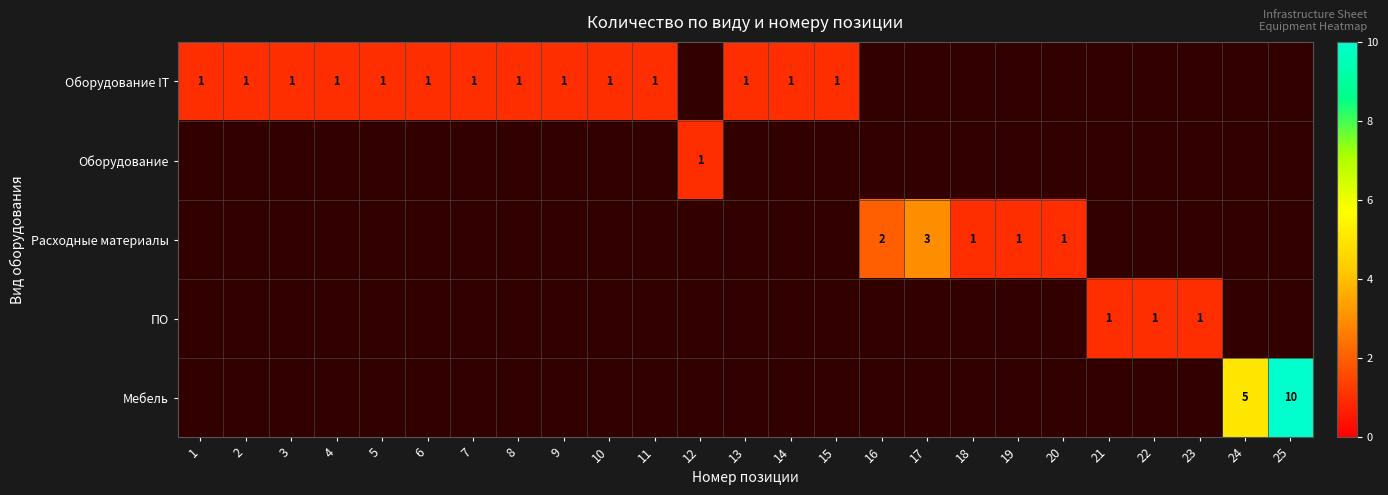

The Оборудование IT series shows 1 at 3. True or false?

True